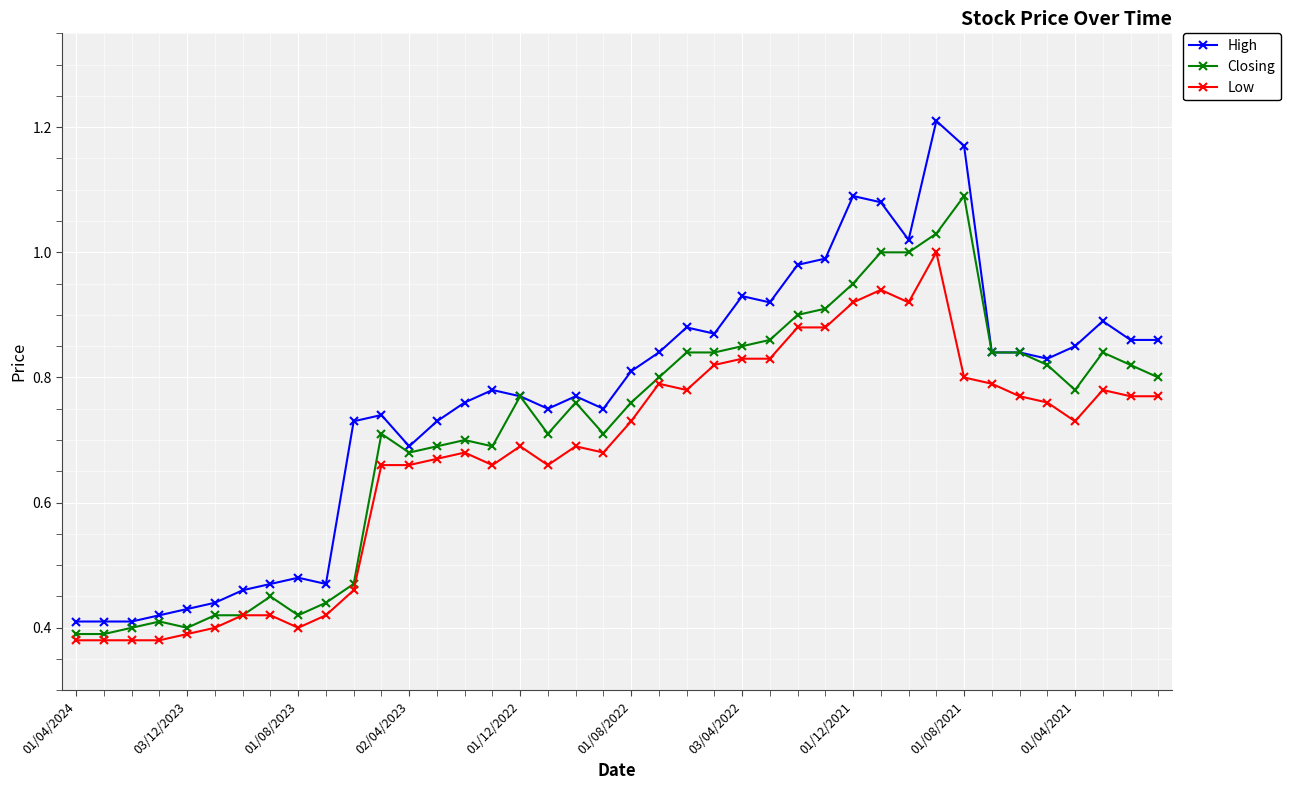

Rank the series by their maximum value, from highest to lowest.

High, Closing, Low